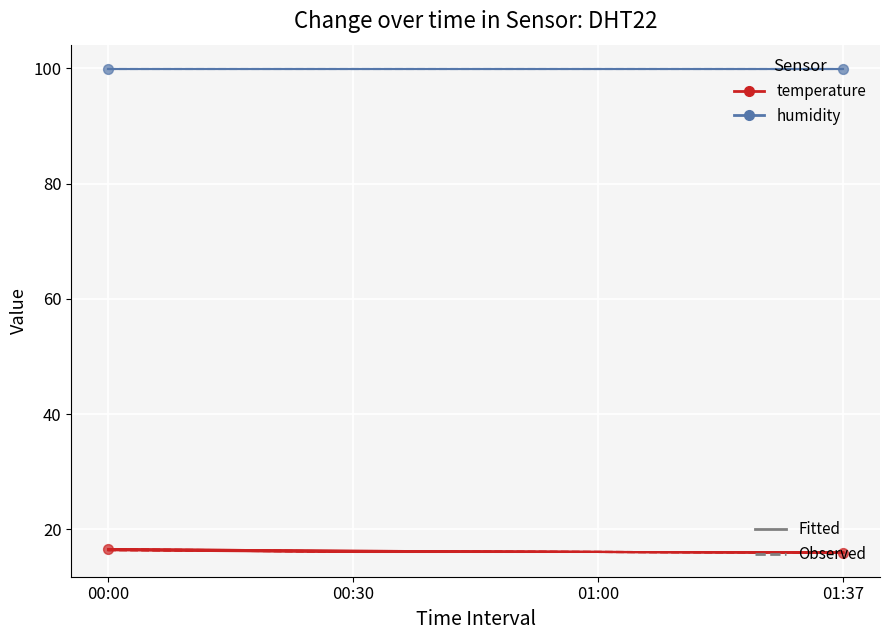

Which series reaches the maximum Y coordinate?

humidity_fitted